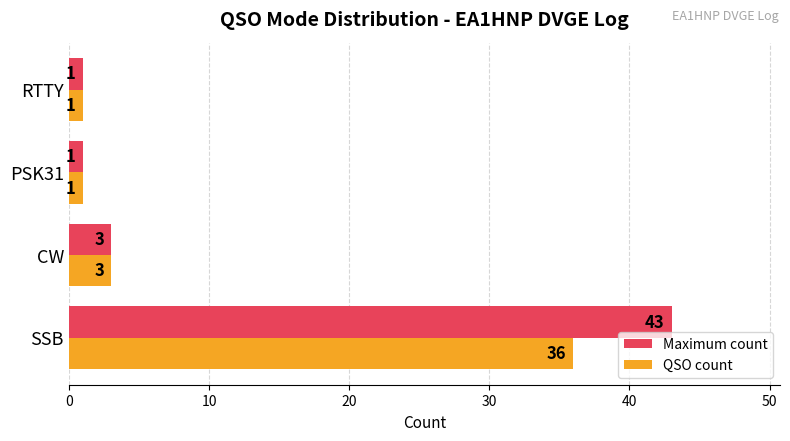

The value of Maximum count at CW is 3. True or false?

True